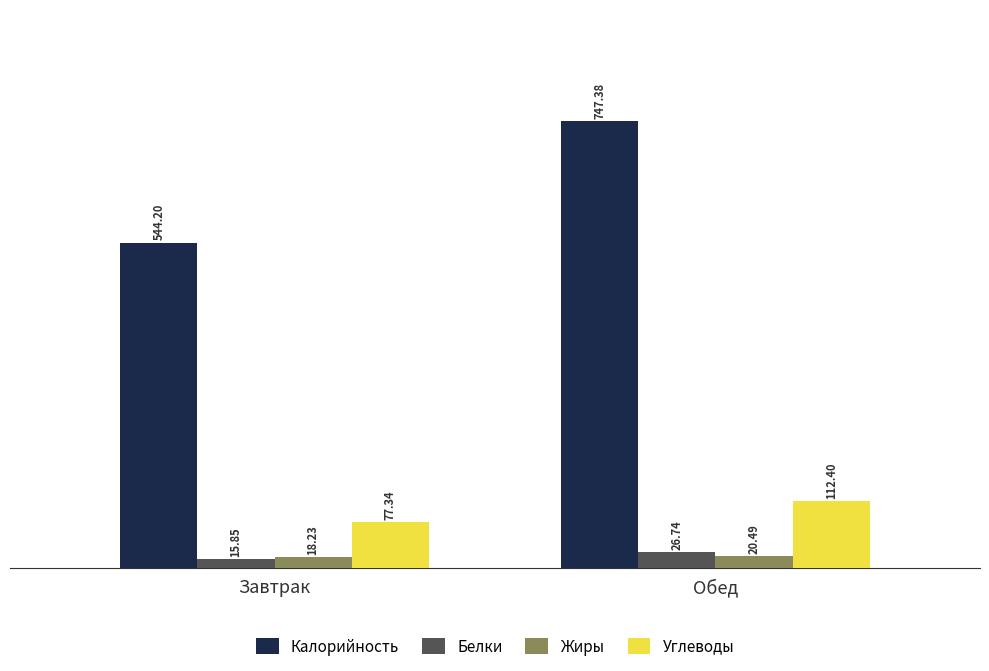

What is the difference between the maximum and minimum values in the Белки series?

10.9